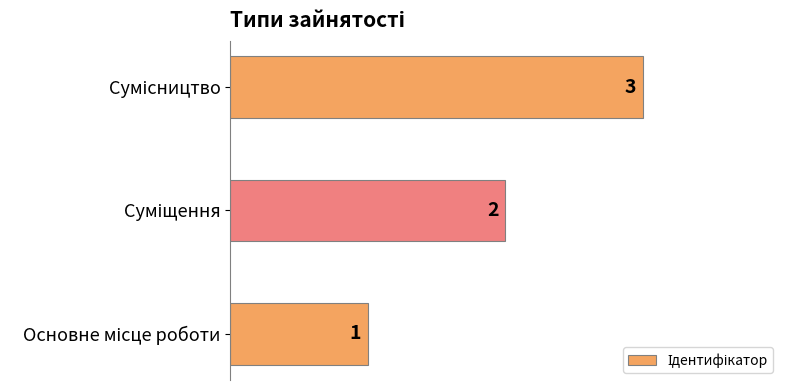

What is the sum of all values?

6